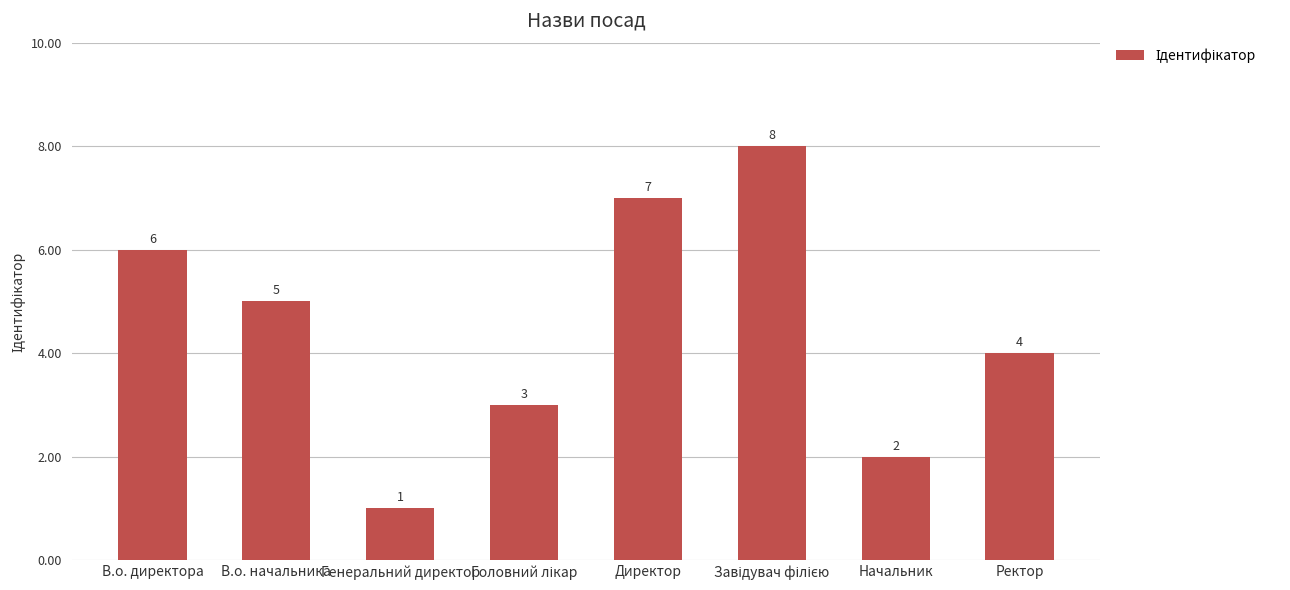

Which category has the lowest value across all series?

Генеральний директор